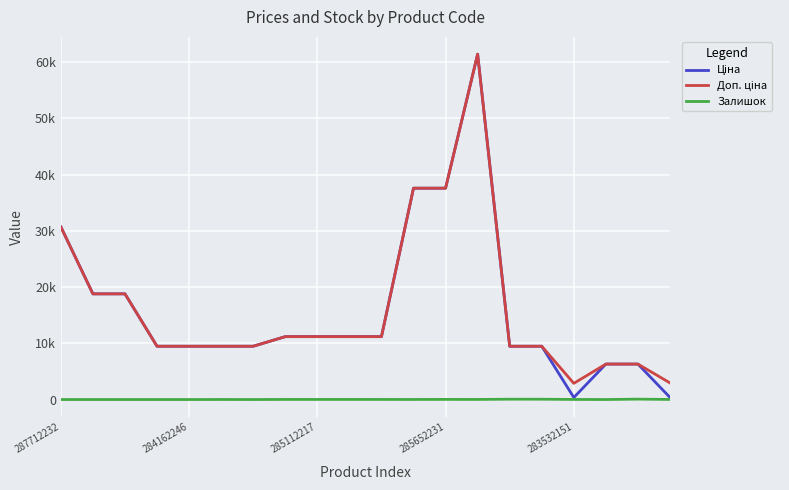

True or false: Залишок has more than 2 interior local peaks.

True